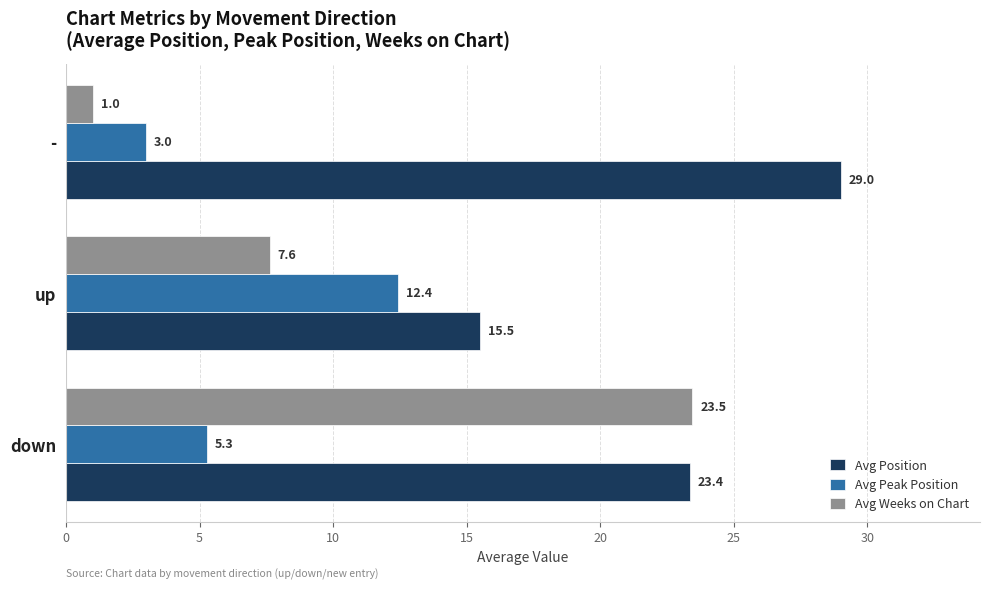

Is it true that Avg Position equals 23.8 at up?

False